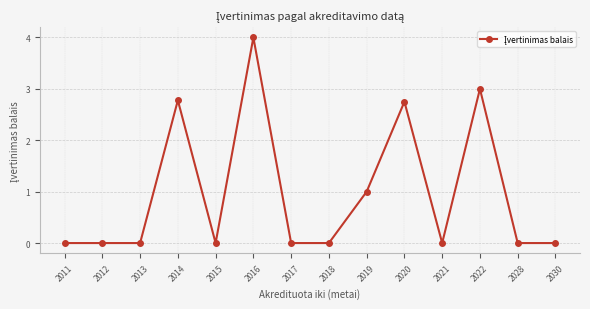

The value at 2021 is 0.0. True or false?

True